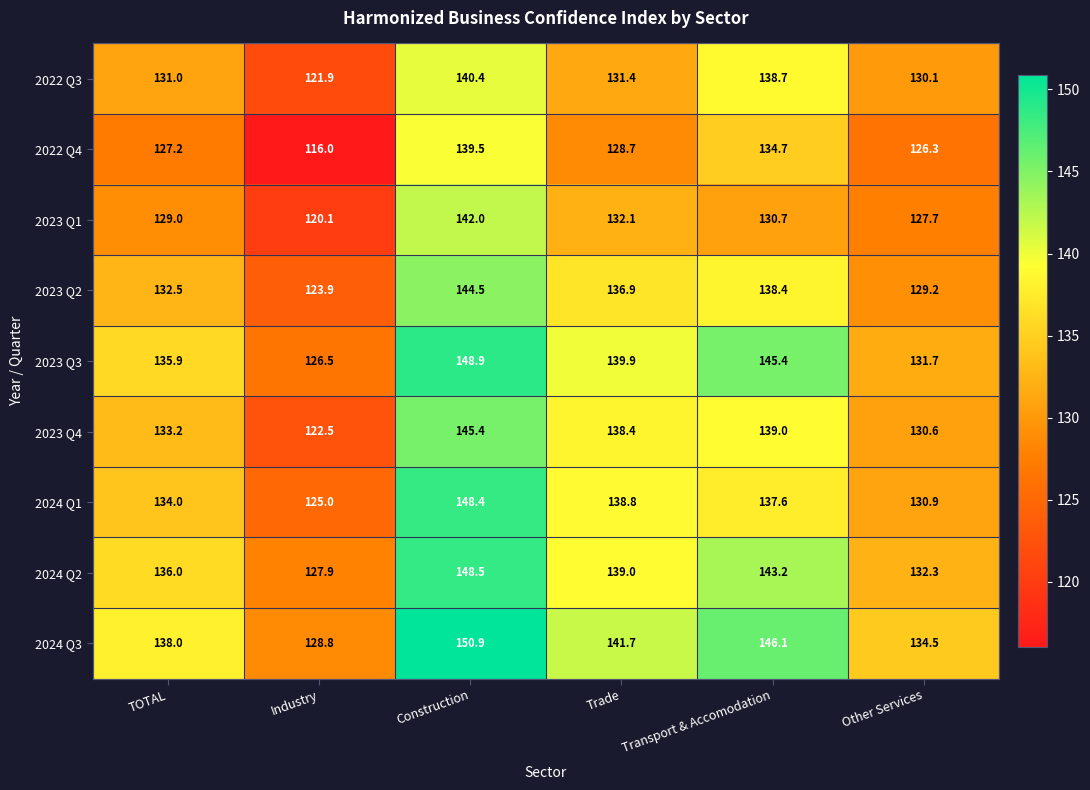

What is the difference between the second highest and second lowest values in the 2024 Q3 series?

11.6